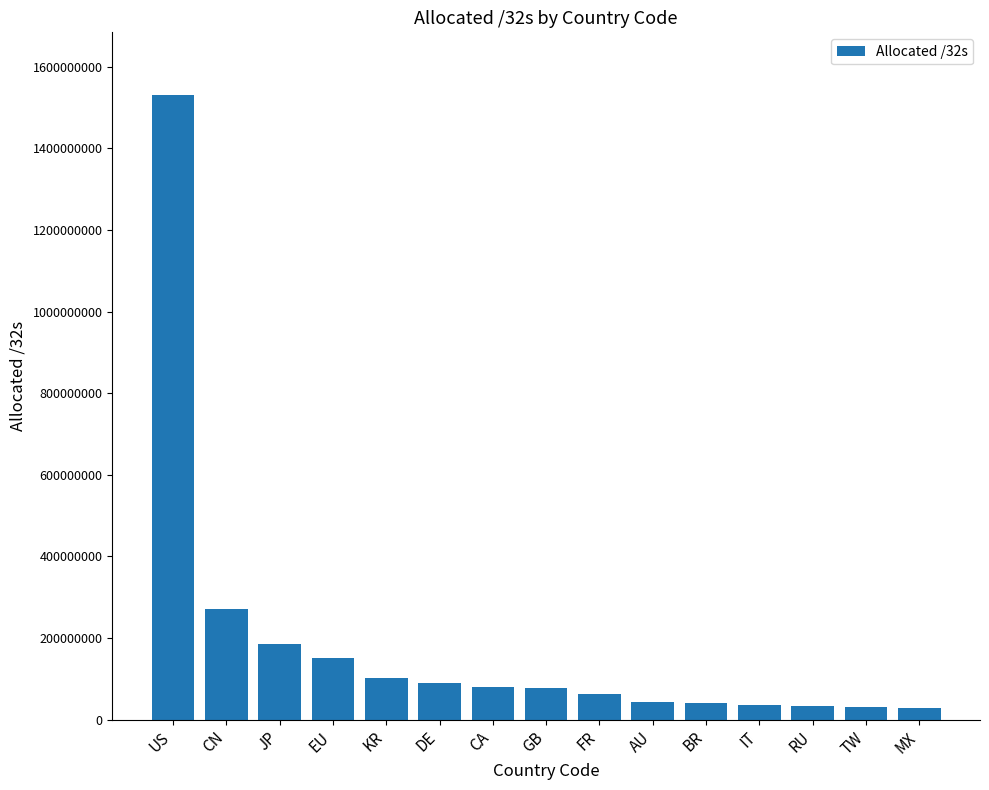

Approximately how many times larger is the value at IT compared to MX?

1.3